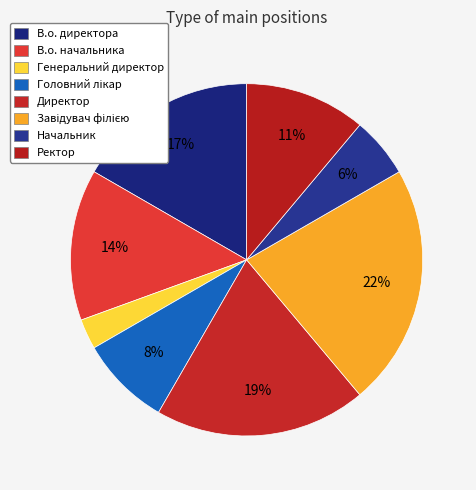

Count the number of slices in the pie.

8